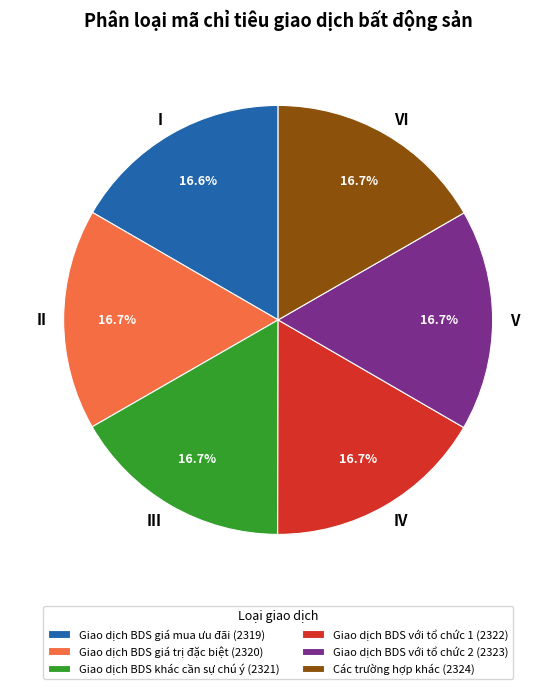

Is it true that IV is 17% of the pie?

True